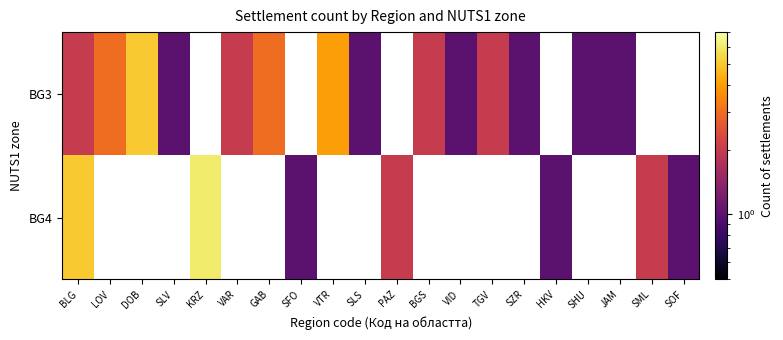

True or false: BG3 has a value of 1.0 at SHU.

True